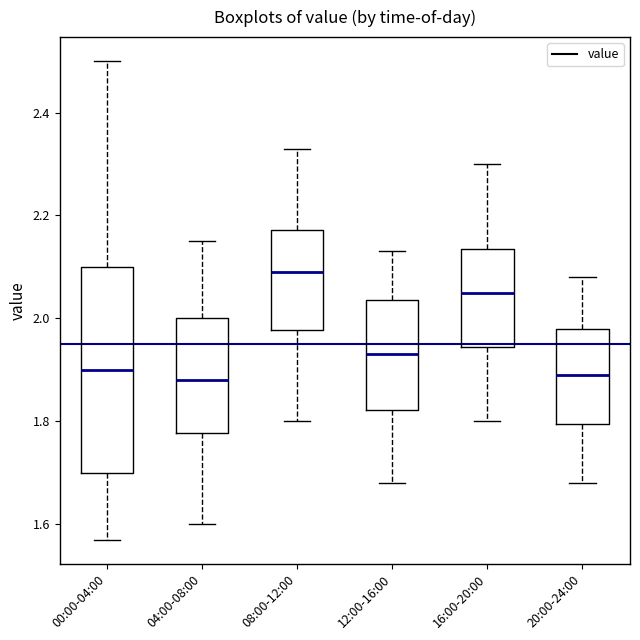

Comparing the boxes themselves (not the whiskers), which one is the tallest?

00:00-04:00